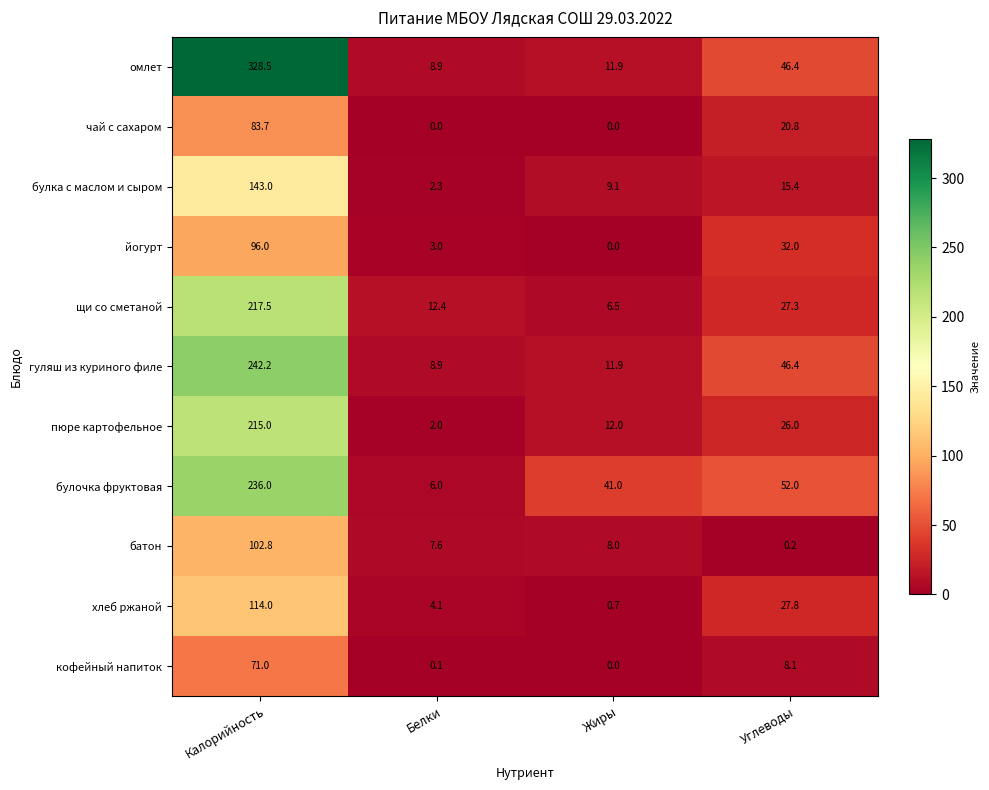

Is it true that кофейный напиток equals -22.3 at Жиры?

False